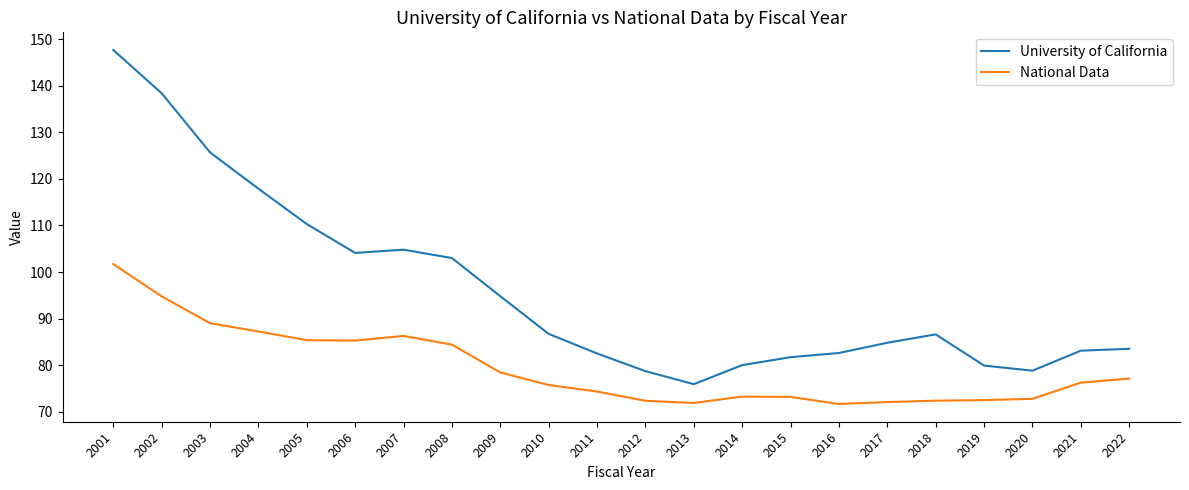

True or false: University of California and National Data cross at least once.

False